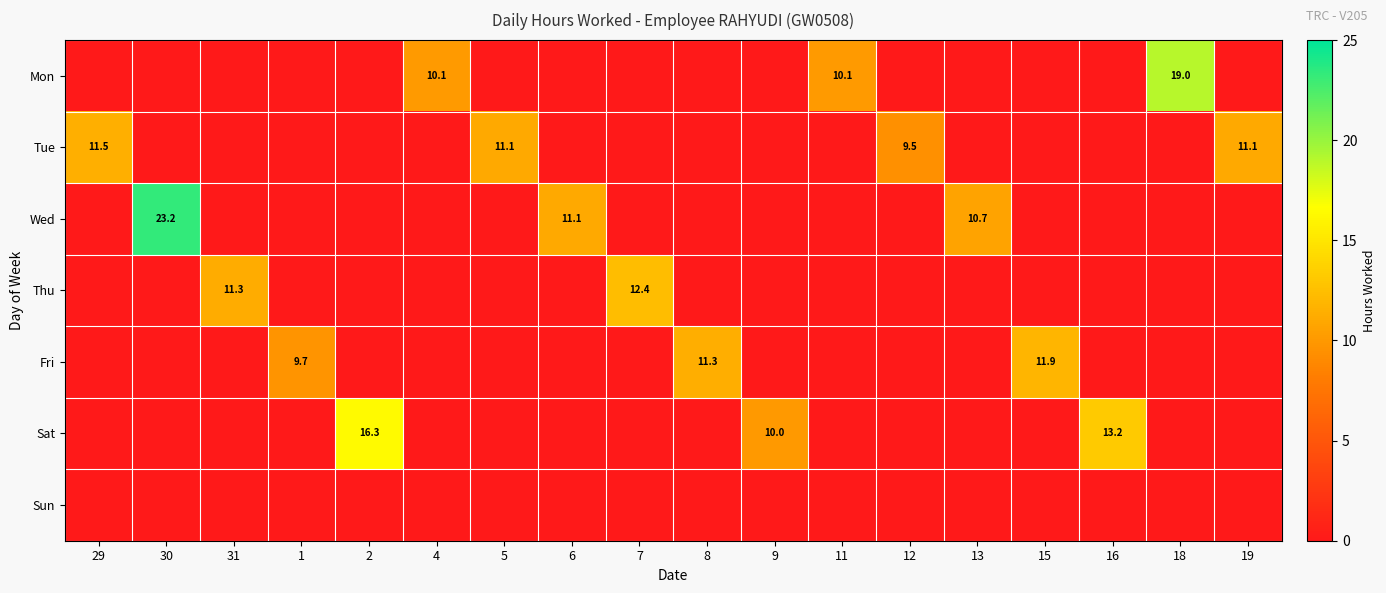

Which series has the widest spread of values?

Wed